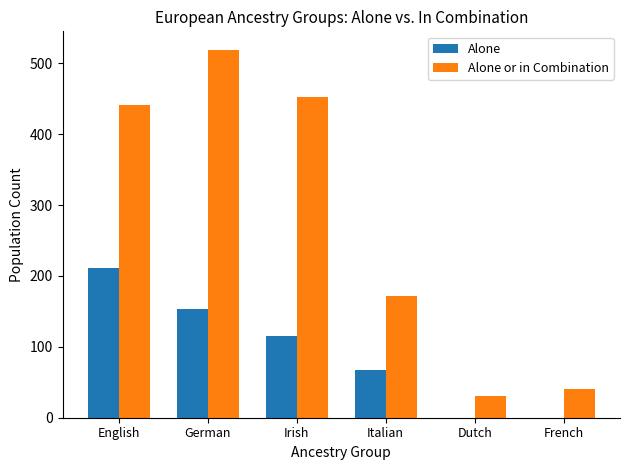

The value of Alone or in Combination at Irish is 171. True or false?

False